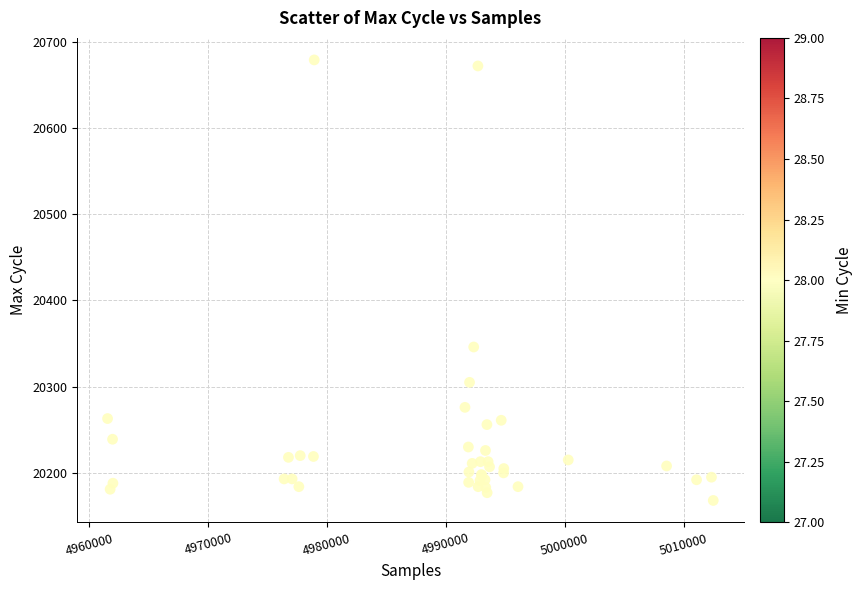

What Y value in the scatter plot is closest to 20423?

20346